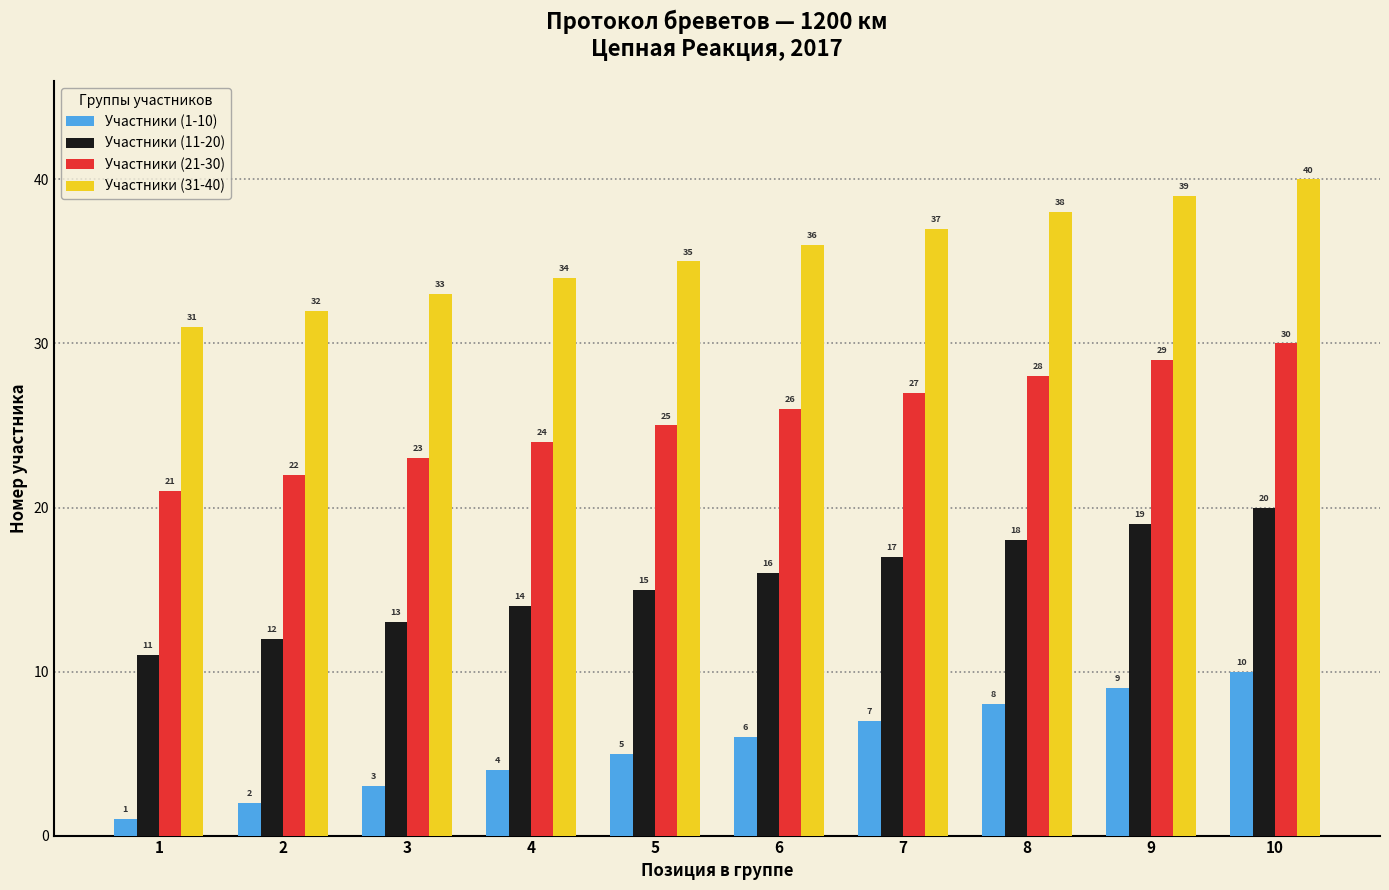

What is the total value across all series at 7?

88